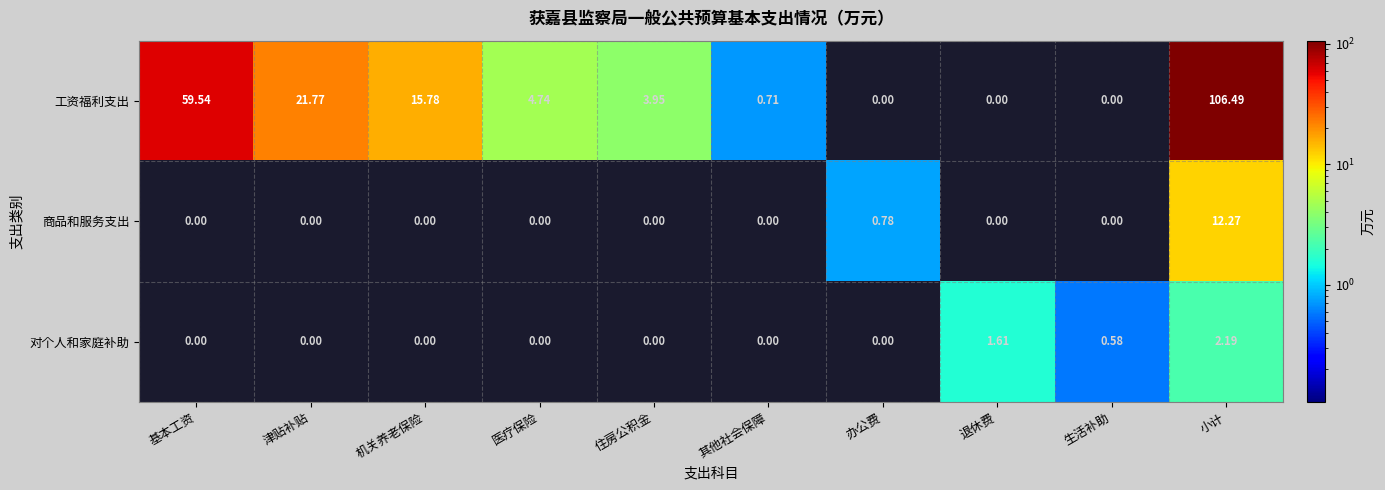

List the series in order of their peak value, lowest first.

对个人和家庭补助, 商品和服务支出, 工资福利支出